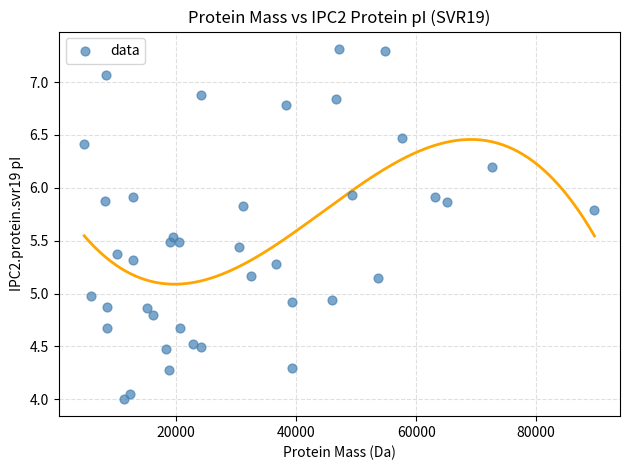

What is the range of X values (max minus min)?

85096.5